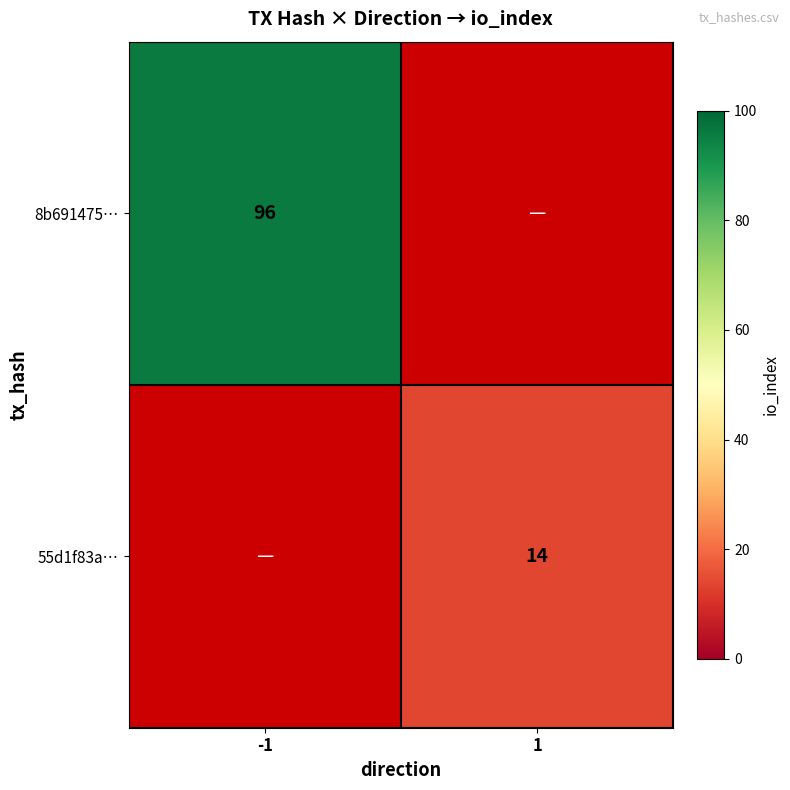

Is it true that 8b691475… equals 61 at -1?

False